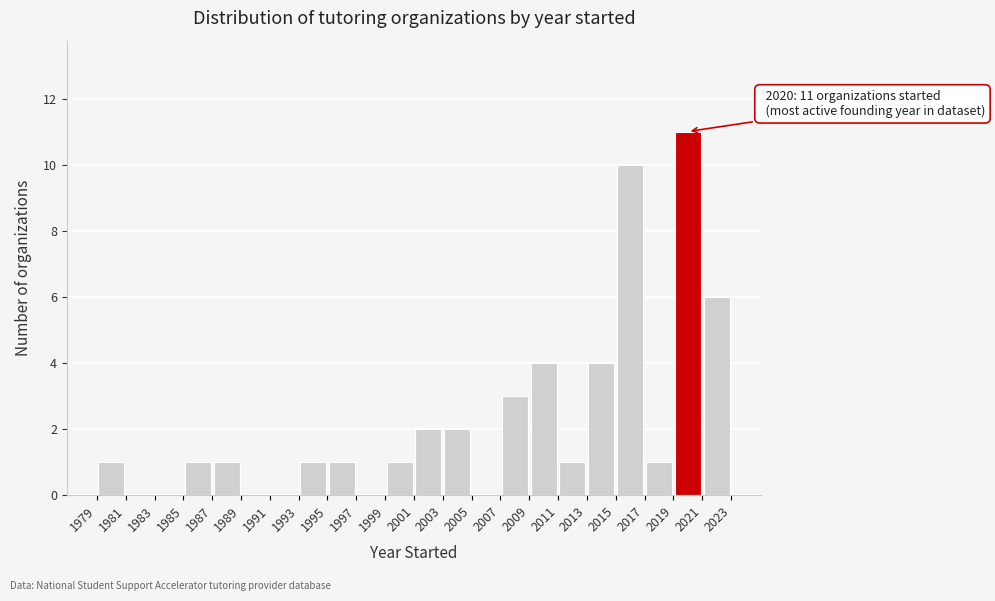

Which range on the x-axis has the tallest bar?

2019 to 2021